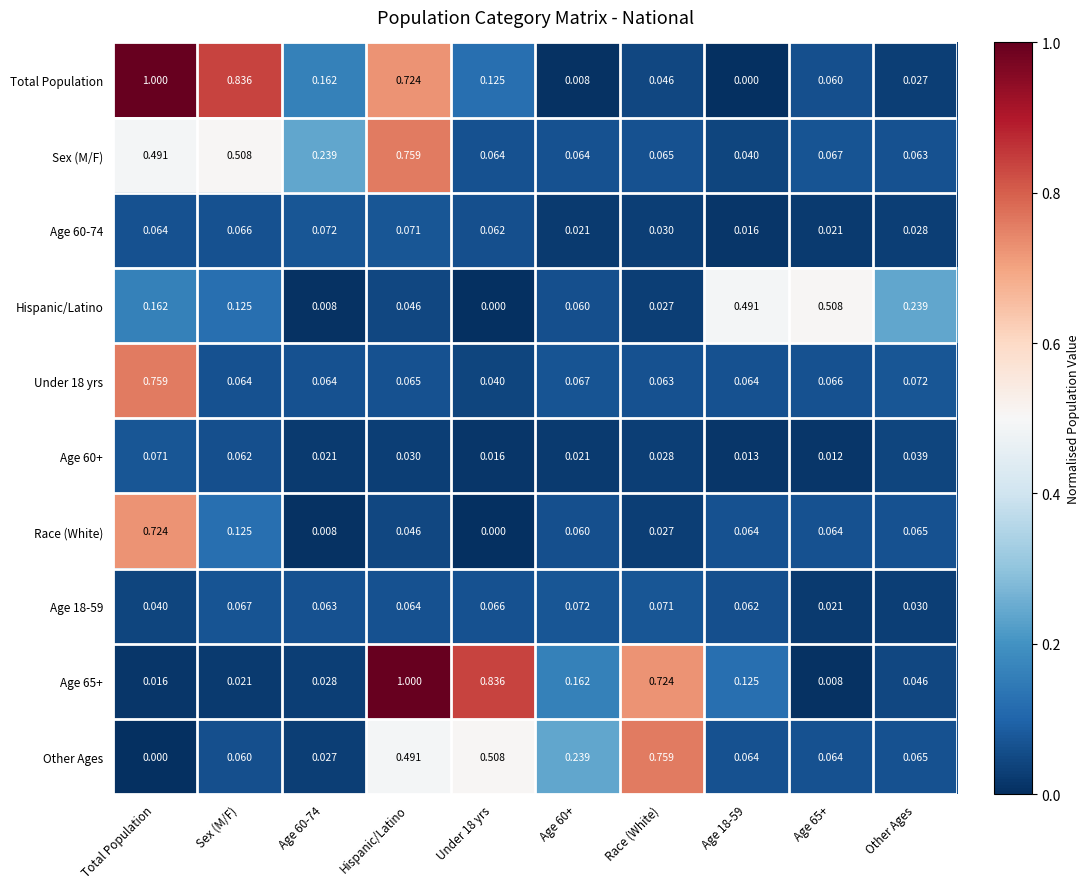

At which category is the sum across all series the highest?

Total Population